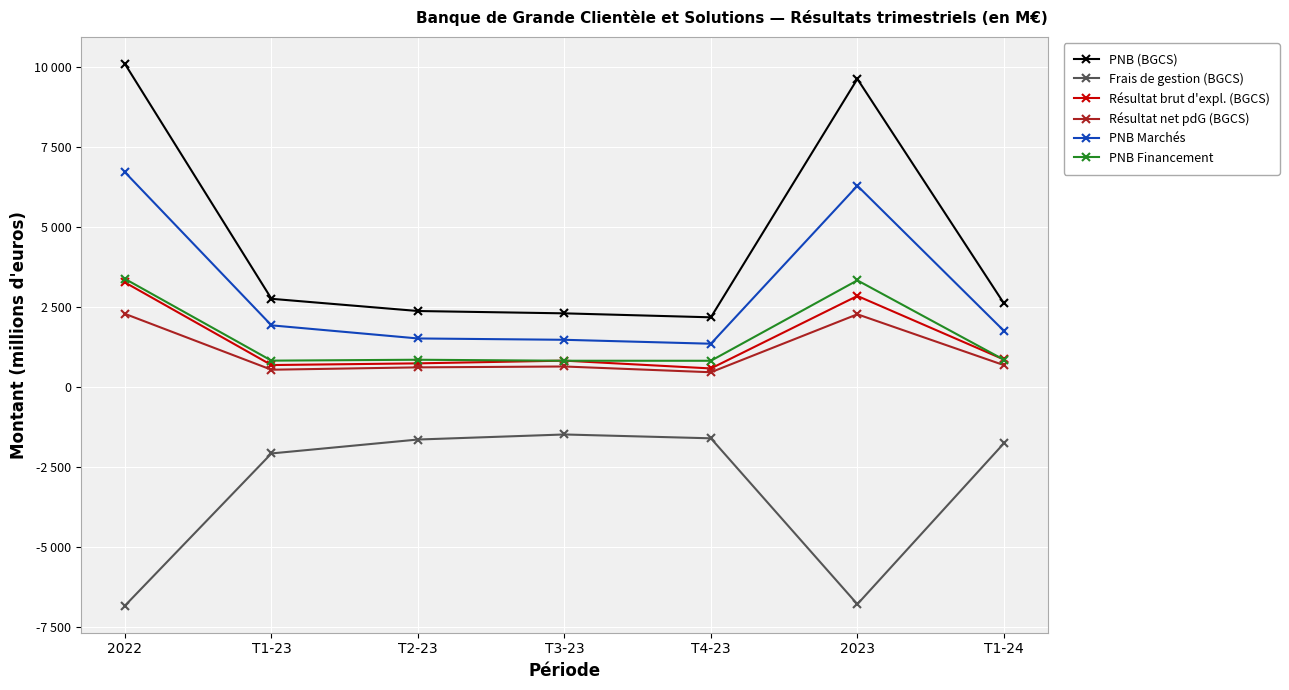

What is the difference between the maximum and minimum values in the PNB Financement series?

2561